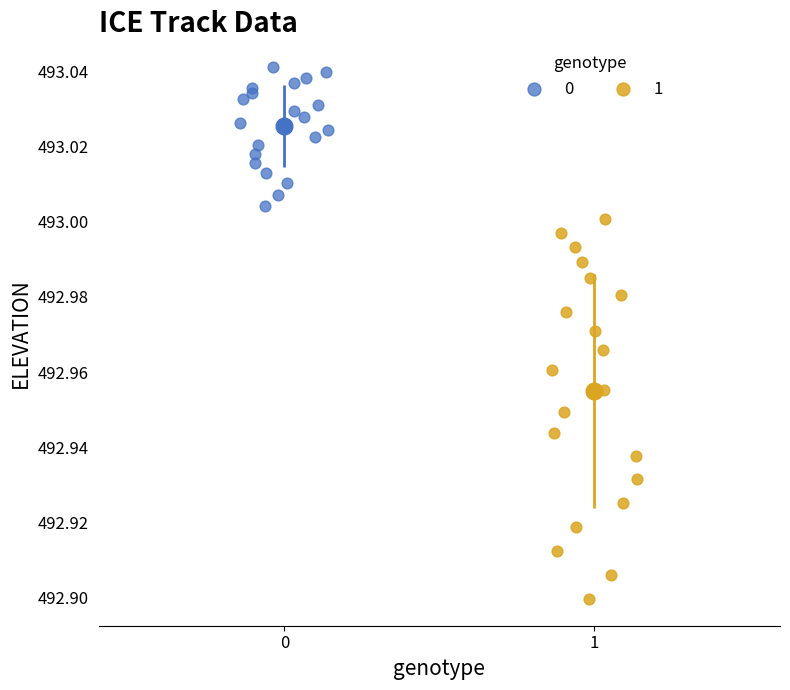

Which series has the largest Y range (max minus min)?

1